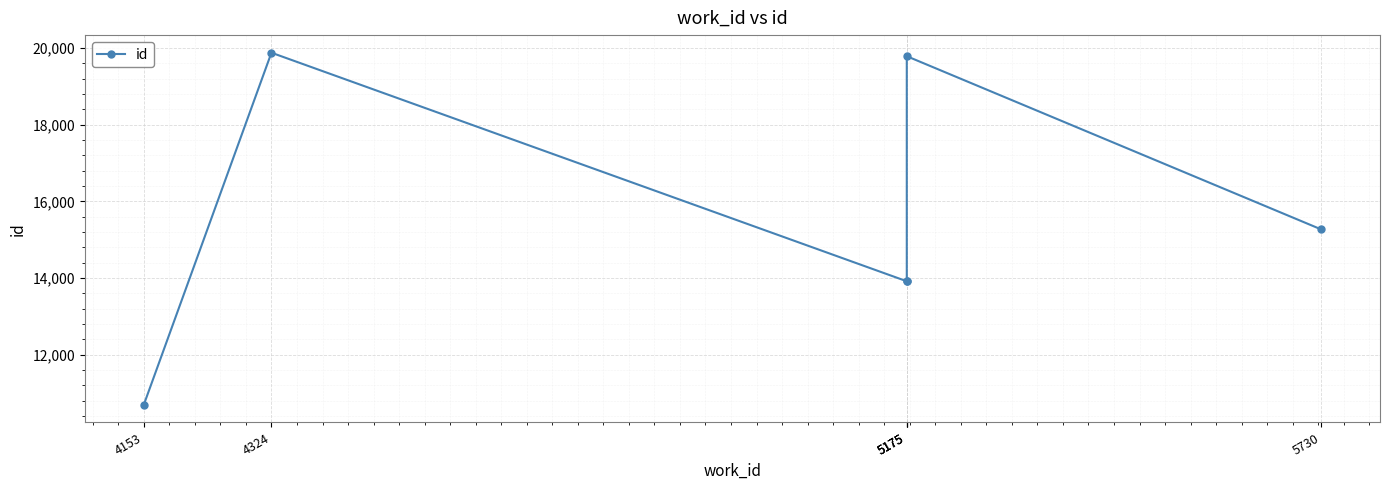

The value at 5730 is 15269. True or false?

True